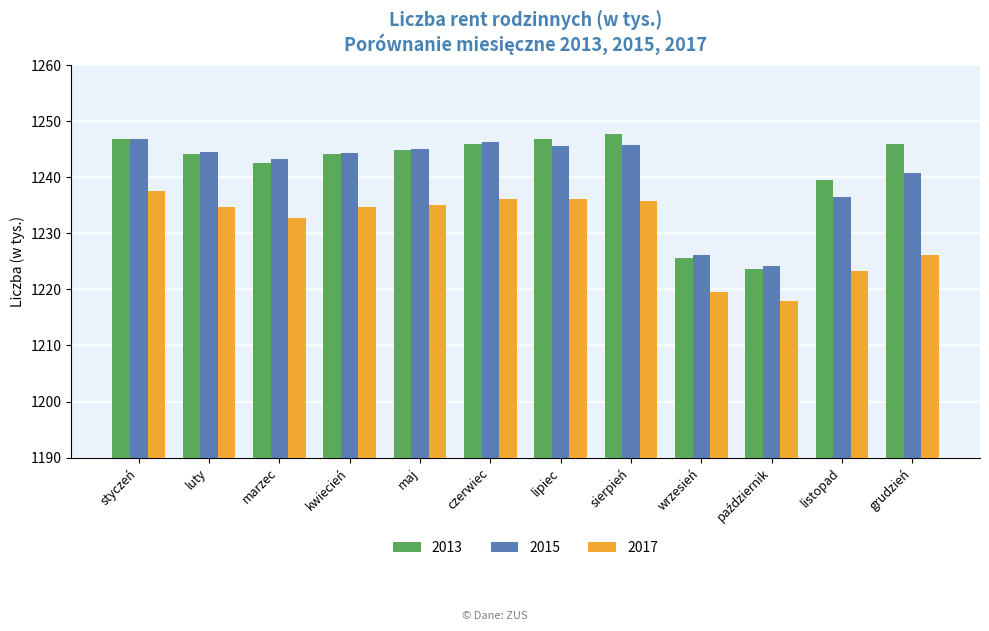

The 2017 series shows 466.8 at grudzień. True or false?

False